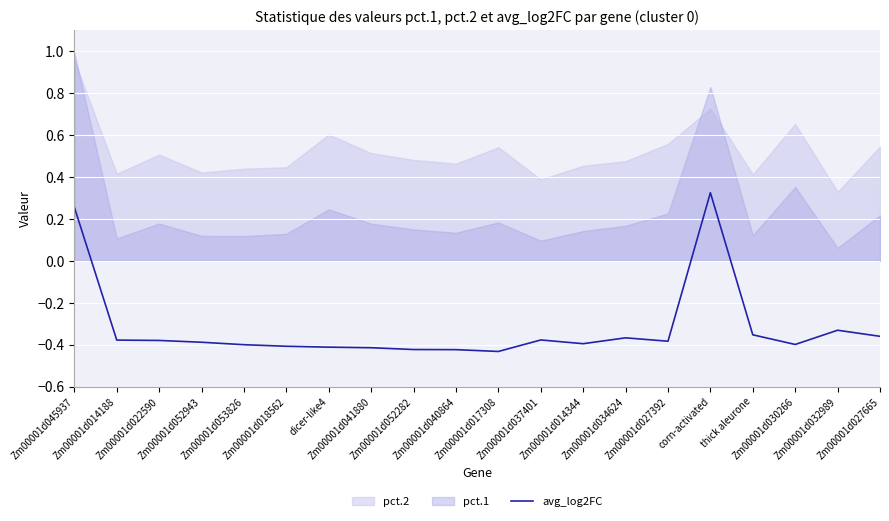

At which category does the data reach its first local valley?

Zm00001d017308